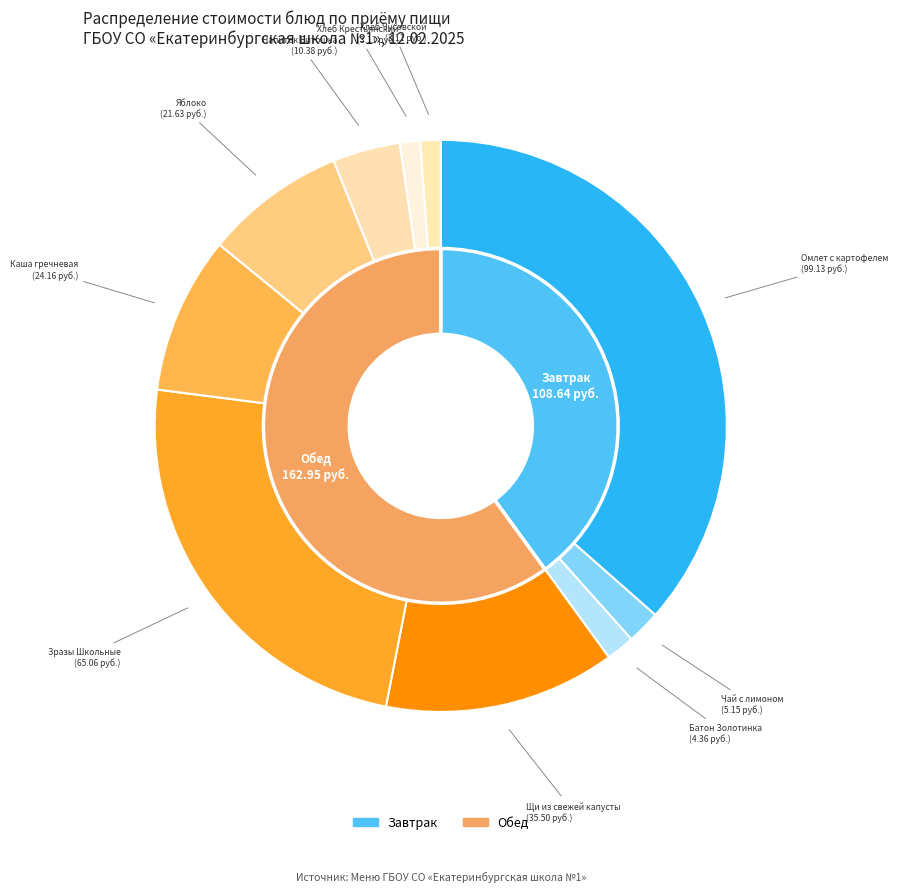

True or false: Чай с лимоном accounts for 2% of the total.

True